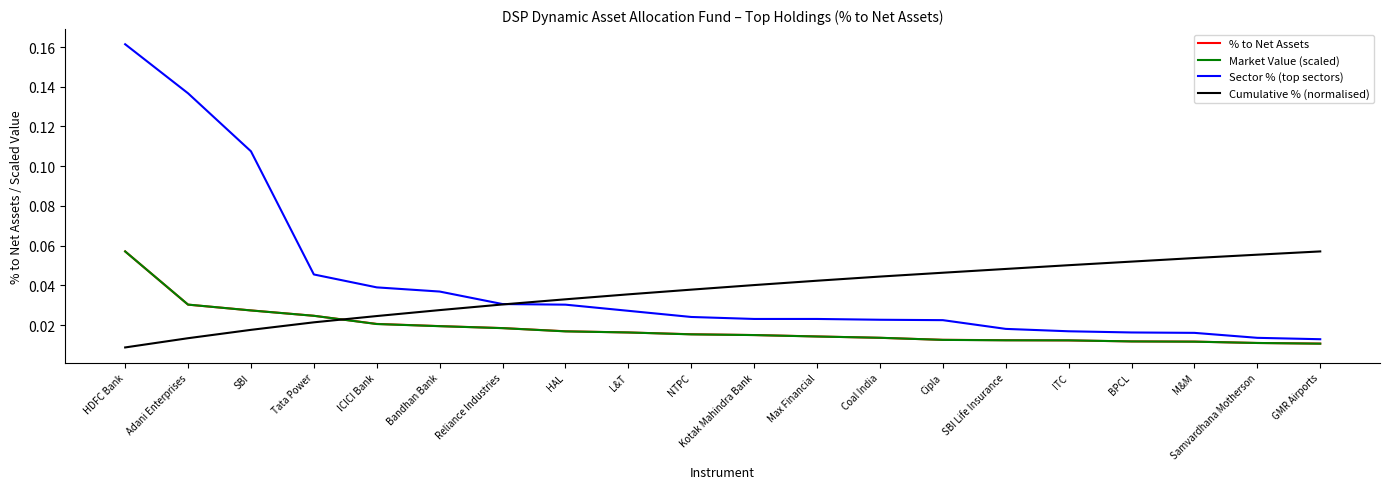

The Cumulative % (normalised) series shows 0.1 at L&T. True or false?

False